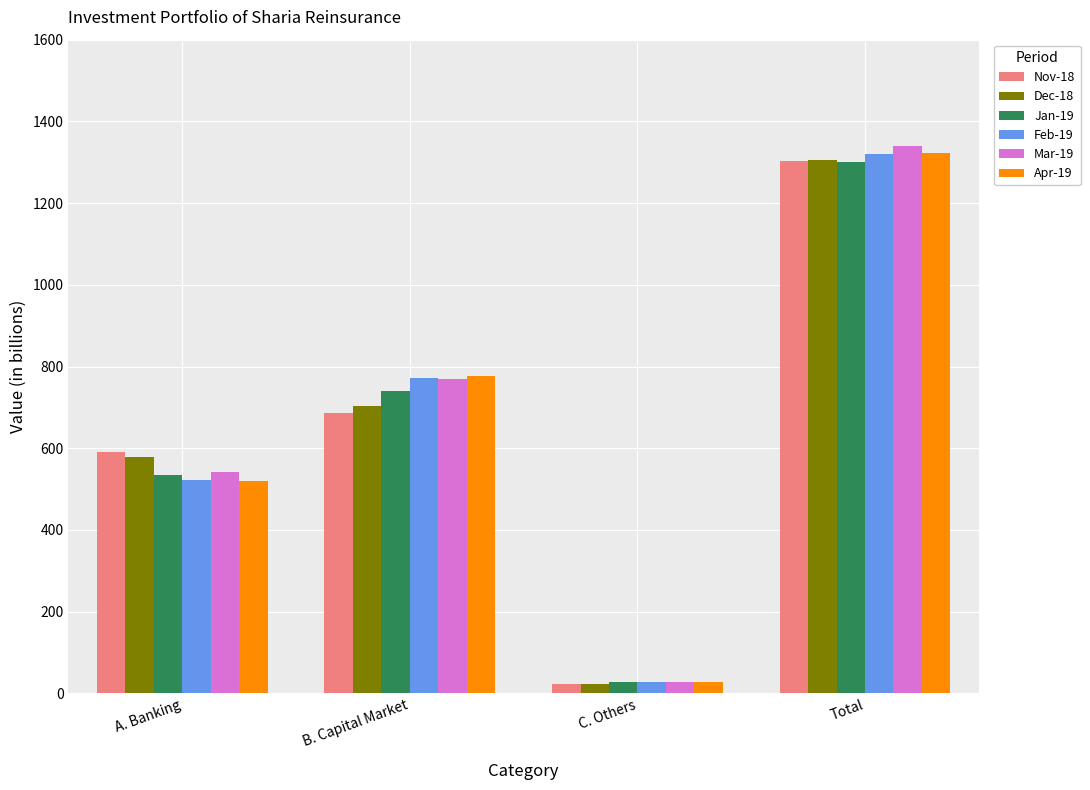

Which category has the lowest value in the Dec-18 series?

C. Others